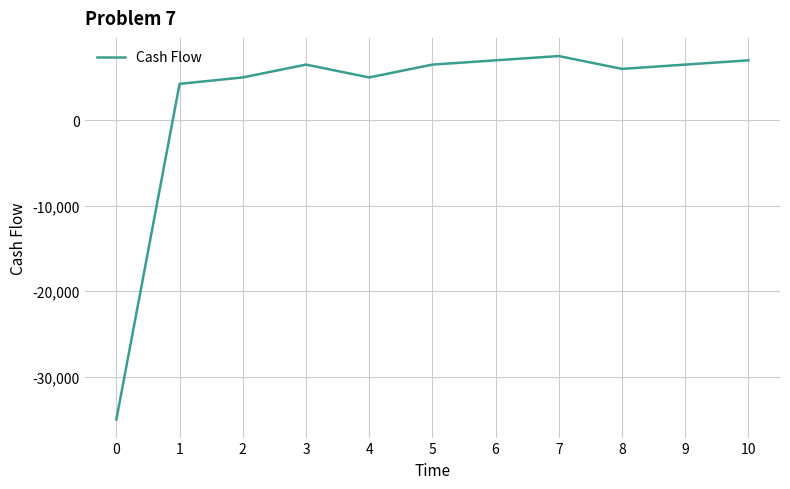

Reading left to right, list all the values displayed in this chart.

-35000	4250	5000	6500	5000	6500	7000	7500	6000	6500	7000